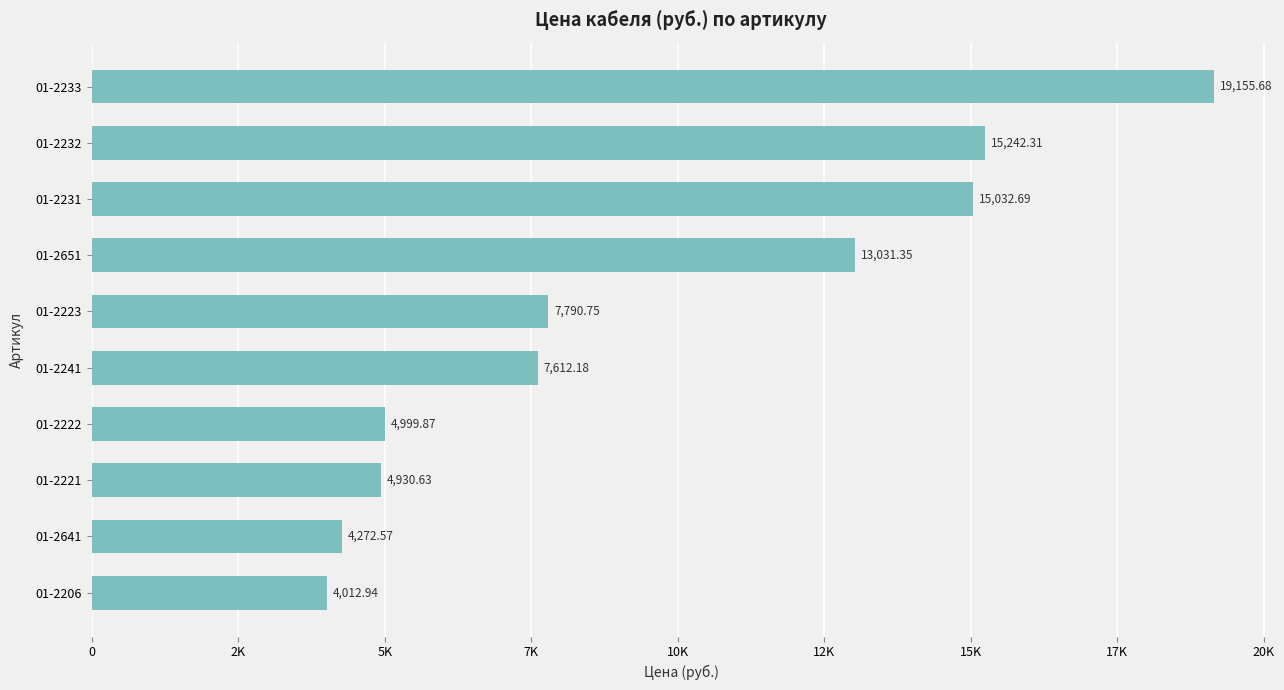

Rank the categories by value from lowest to highest.

01-2206, 01-2641, 01-2221, 01-2222, 01-2241, 01-2223, 01-2651, 01-2231, 01-2232, 01-2233